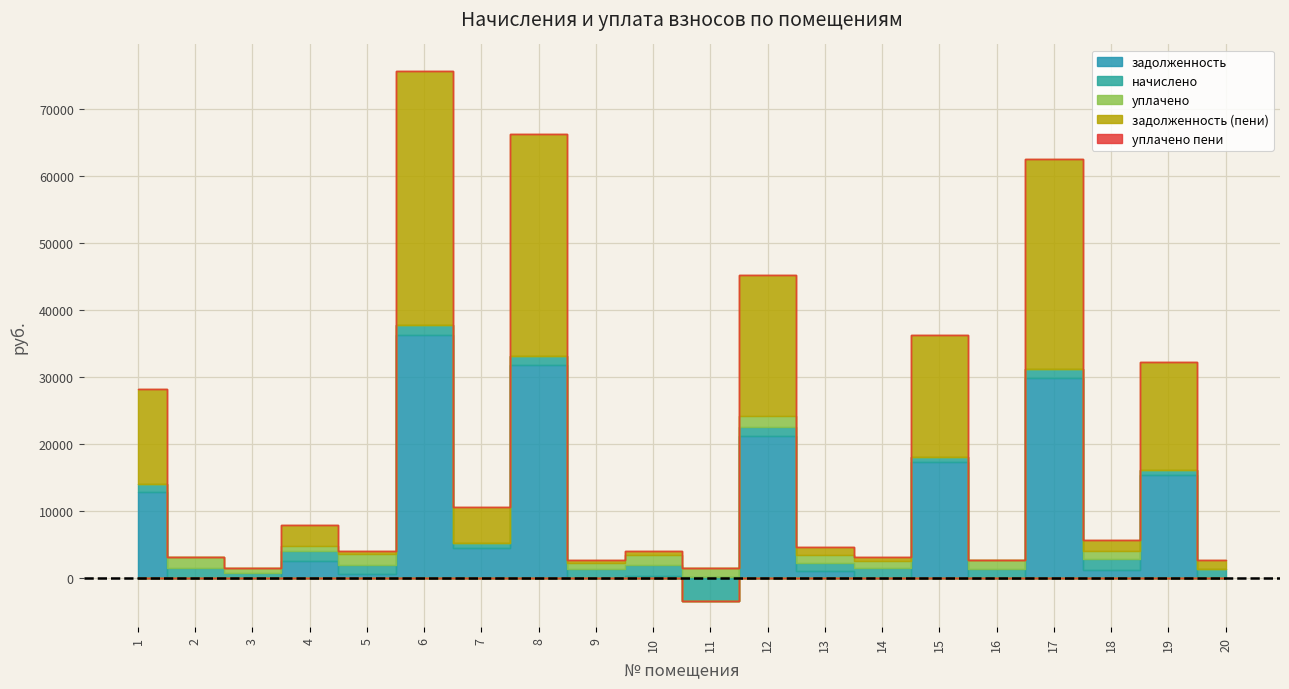

What is the spread (max minus min) of values at 8?

33169.7